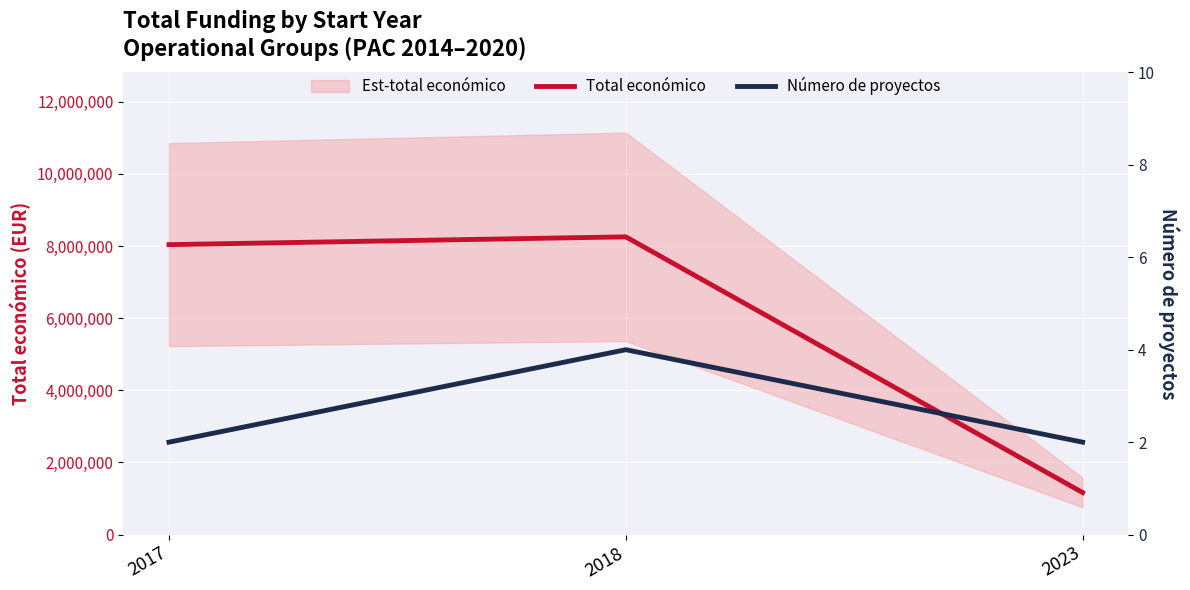

Which category has the lowest value in the Número de proyectos series?

2017